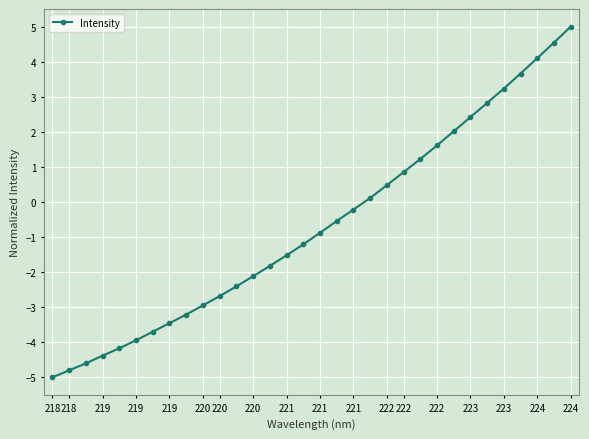

What is the value of the 30th point from the left?

4.1